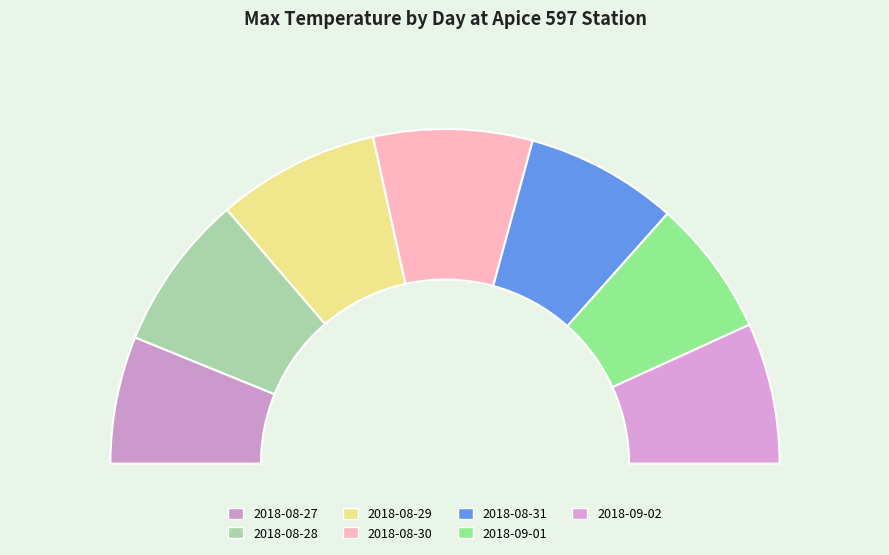

Rank the categories by value from highest to lowest.

2018-08-29, 2018-08-30, 2018-08-28, 2018-08-31, 2018-09-02, 2018-09-01, 2018-08-27